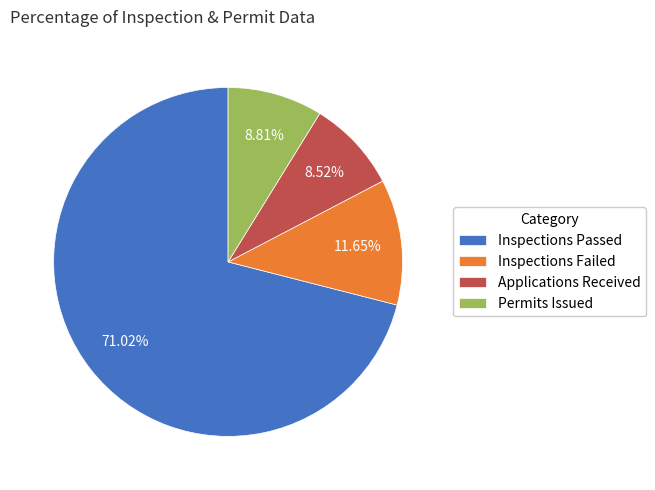

Between Inspections Passed and Permits Issued, which is larger?

Inspections Passed